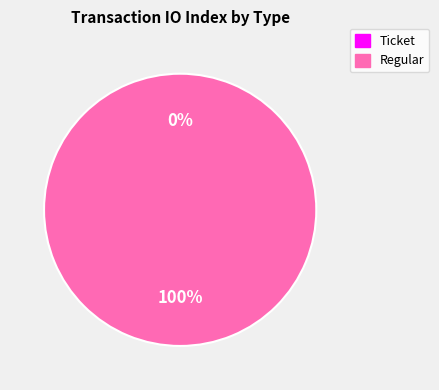

What percentage is NOT represented by Ticket?

100.0%